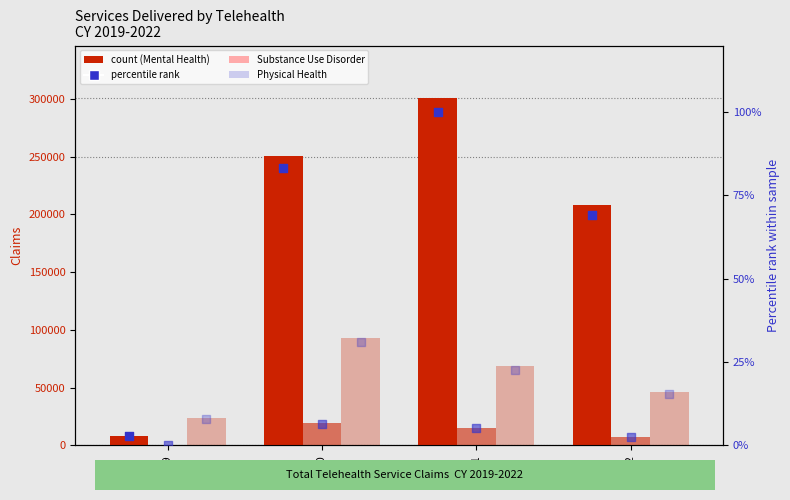

Which series contains the lowest Y value?

SUD (rank)